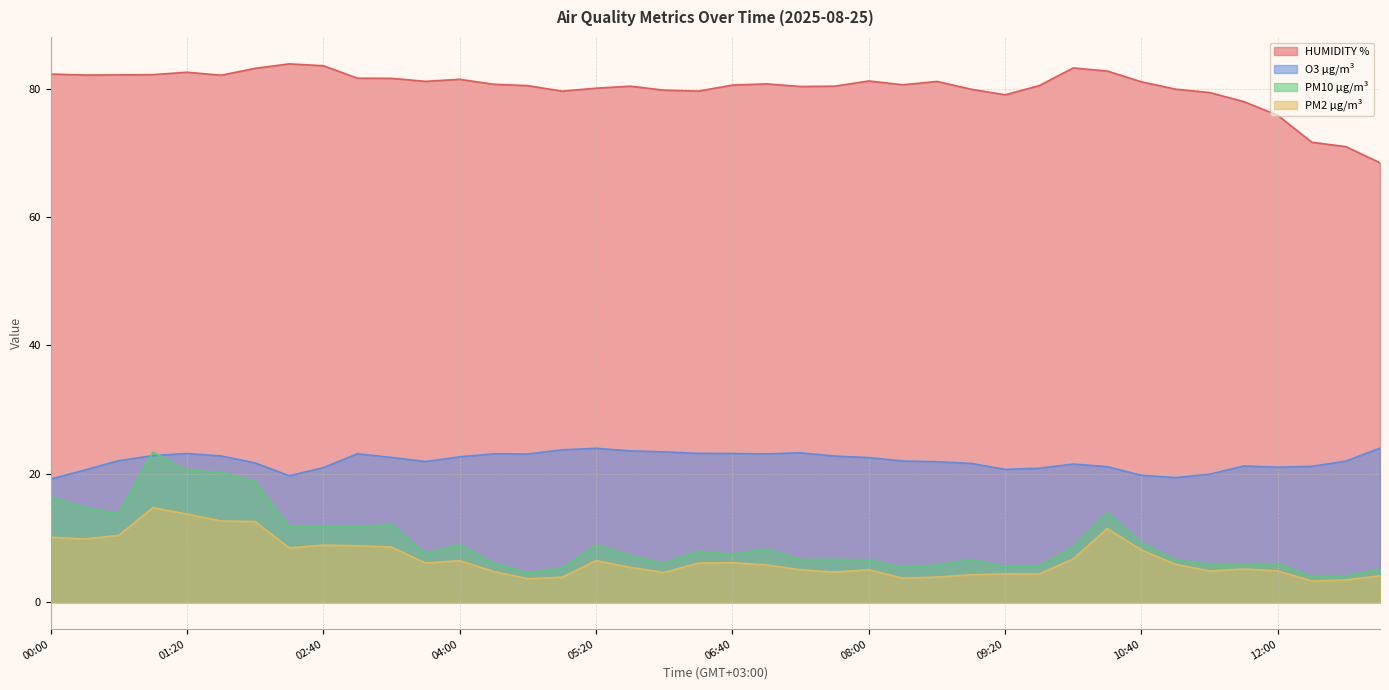

Reading right to left, what are all the values shown in this chart?

HUMIDITY %: 68.4	70.9	71.6	75.8	78.0	79.4	79.9	81.0	82.7	83.2	80.5	79.0	79.9	81.1	80.6	81.2	80.4	80.3	80.7	80.5	79.6	79.8	80.4	80.1	79.6	80.5	80.7	81.4	81.1	81.6	81.6	83.6	83.8	83.2	82.1	82.5	82.2	82.1	82.1	82.3
O3 µg/m³: 24.0	22.0	21.2	21.0	21.2	19.9	19.4	19.8	21.1	21.5	20.9	20.7	21.6	21.9	22.0	22.5	22.8	23.3	23.1	23.2	23.2	23.4	23.6	24.0	23.7	23.1	23.1	22.6	21.9	22.5	23.1	21.0	19.7	21.7	22.8	23.2	22.8	22.0	20.6	19.2
PM10 µg/m³: 5.1	4.1	4.0	6.0	5.8	5.9	6.6	9.3	13.9	8.5	5.7	5.5	6.6	5.8	5.4	6.6	6.7	6.6	8.3	7.4	7.9	6.0	7.2	8.9	5.3	4.6	6.0	8.9	7.6	12.0	11.8	11.8	11.8	18.8	20.3	20.5	23.4	13.8	14.7	16.4
PM2 µg/m³: 4.1	3.5	3.3	4.9	5.2	4.9	5.9	8.1	11.5	6.8	4.4	4.4	4.3	3.9	3.7	5.1	4.7	5.0	5.8	6.2	6.1	4.6	5.4	6.5	3.9	3.6	4.8	6.5	6.1	8.6	8.8	8.9	8.5	12.6	12.7	13.7	14.7	10.4	9.8	10.1